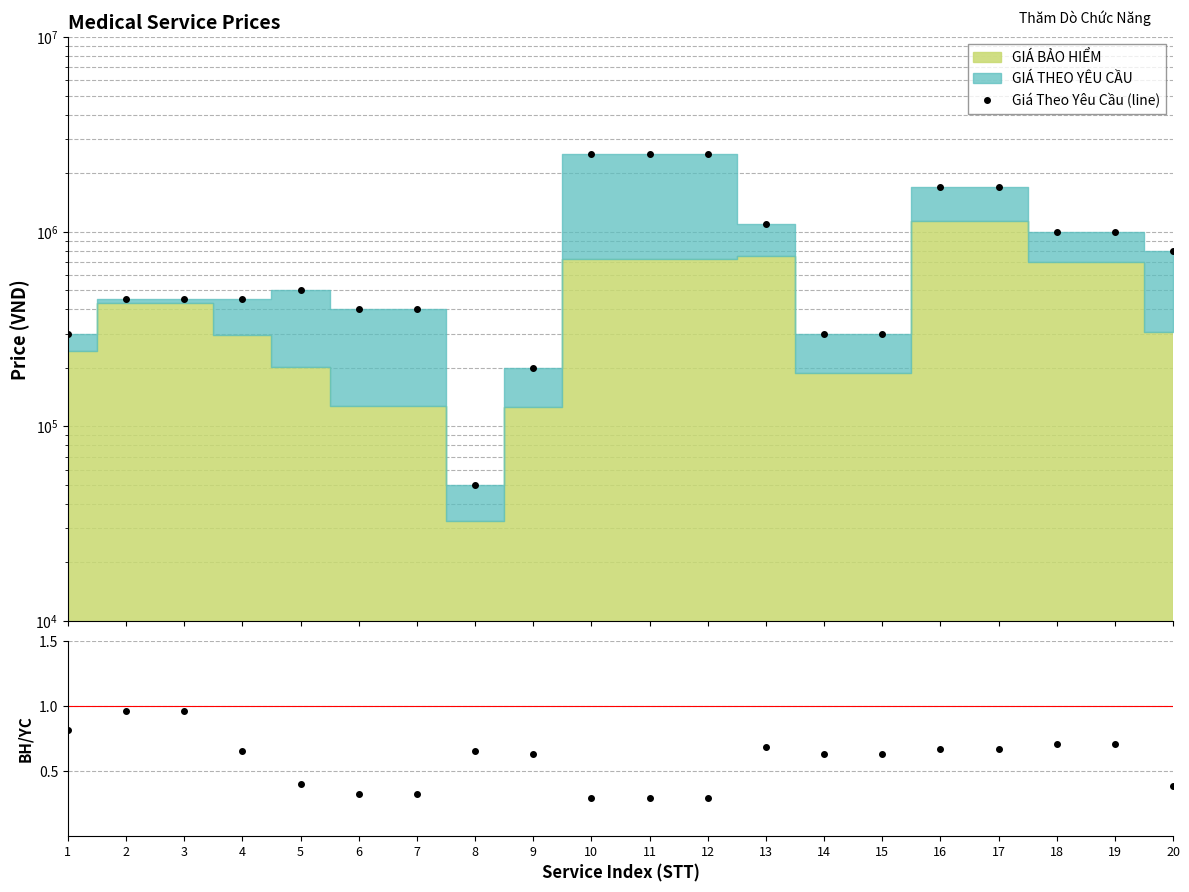

True or false: the data shows 716840 at 3.

False